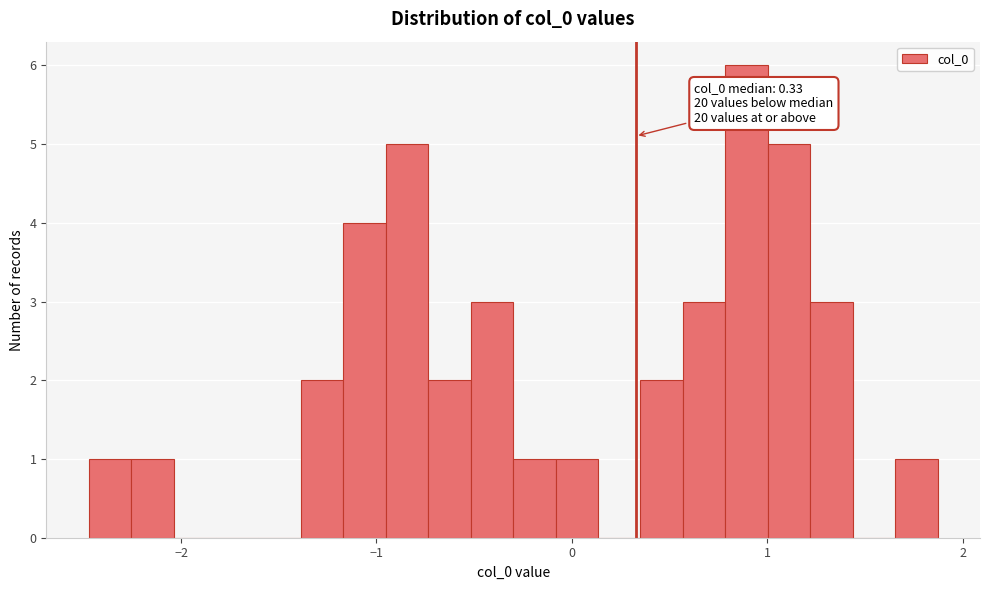

Around what value on the x-axis is the tallest bar? Give the approximate position of its centre, as read against the axis.

0.9